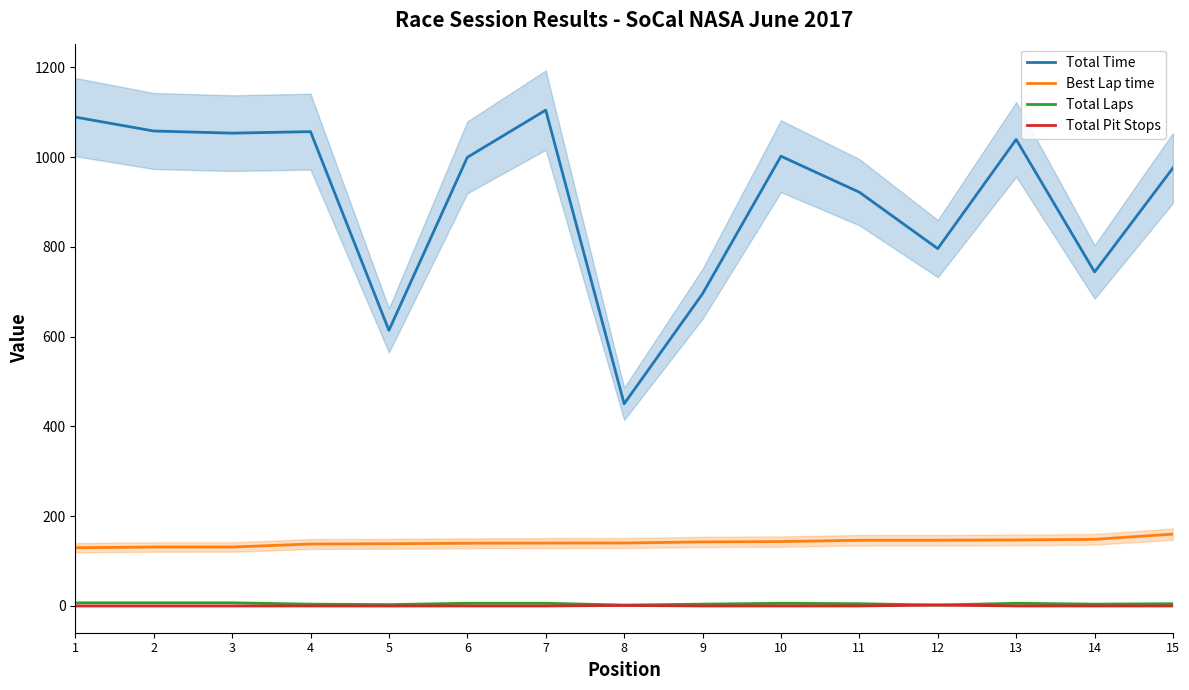

What is the sum of all Total Pit Stops values?

3.0